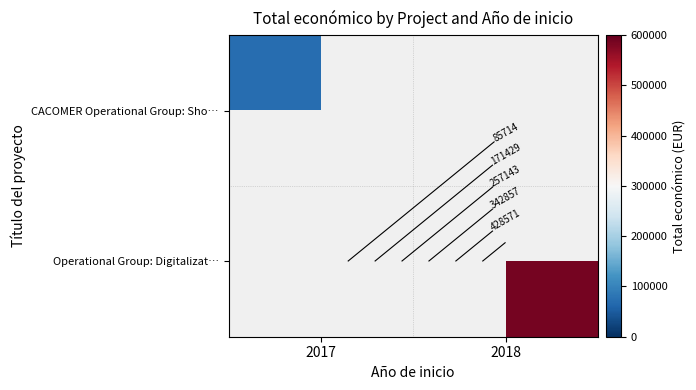

At 2018, list the series in order from smallest to largest.

CACOMER Operational Group: Sho…, Operational Group: Digitalizat…